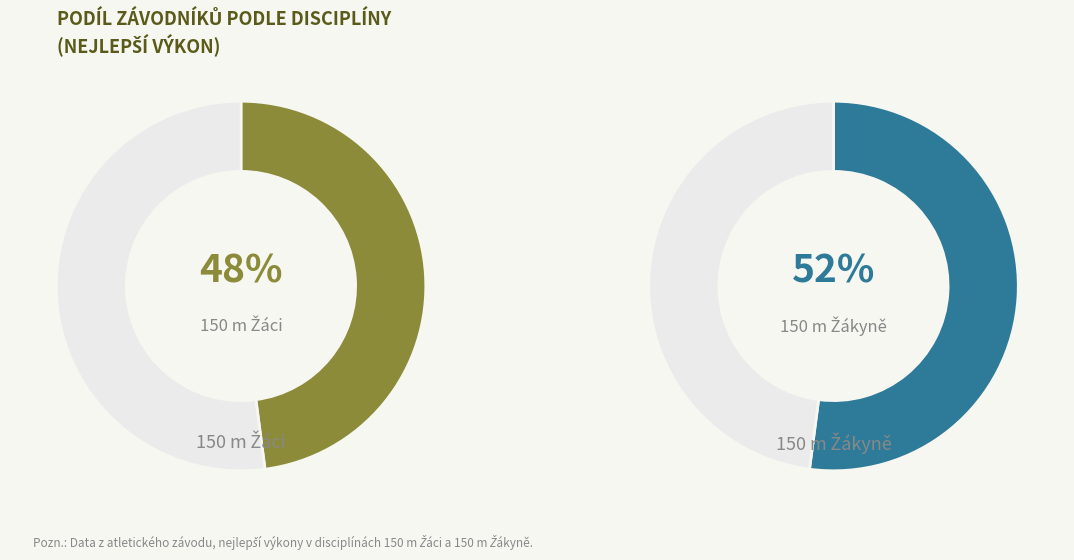

Is it true that 150 m Žáci is 35% of the pie?

False